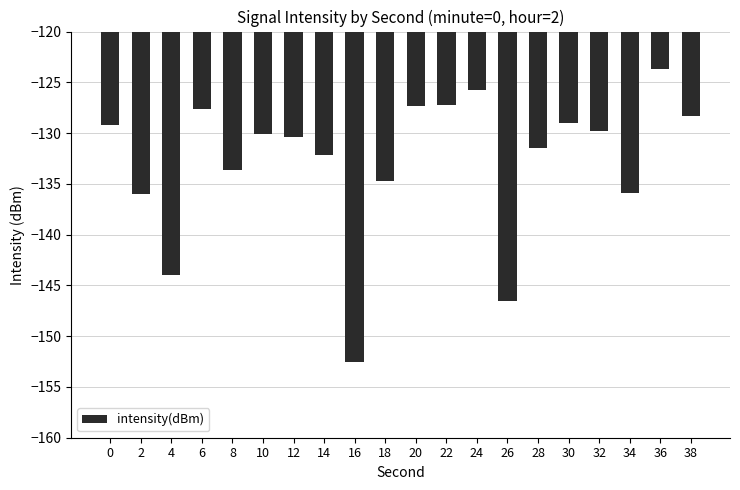

Are the bars grouped side by side (vs. stacked)?

No